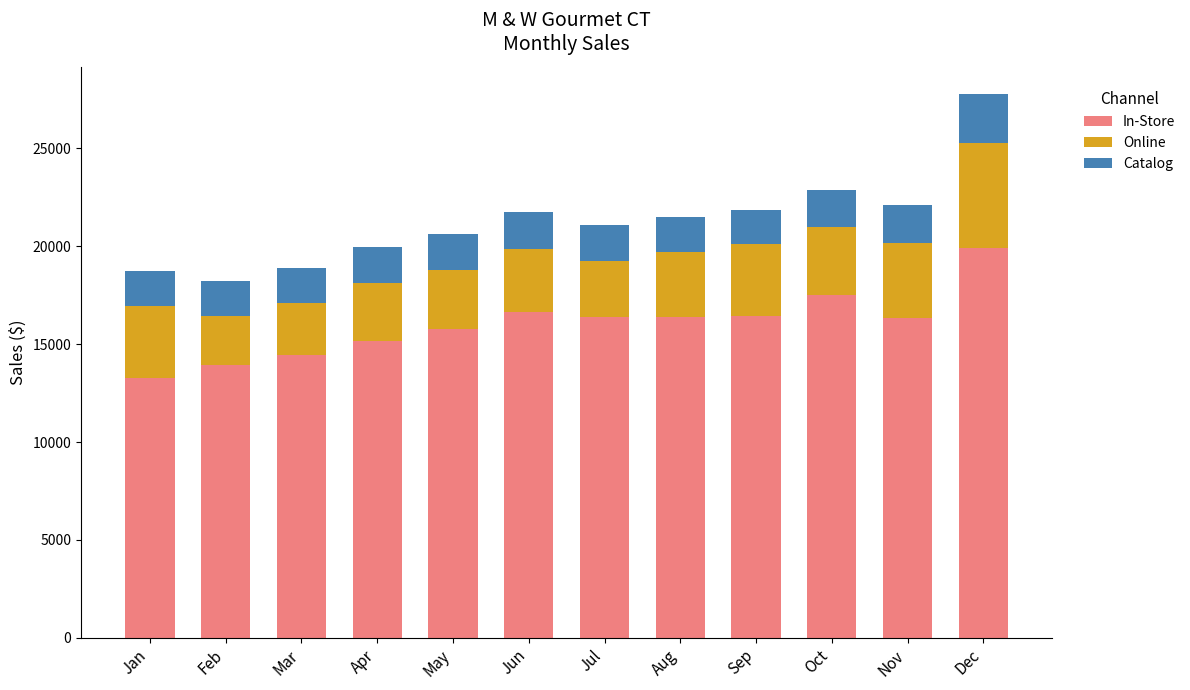

True or false: In-Store has a value of 8458.0 at Mar.

False